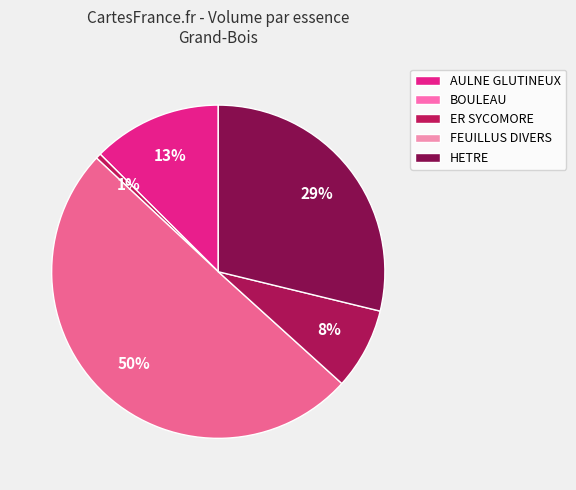

Count the number of slices in the pie.

5